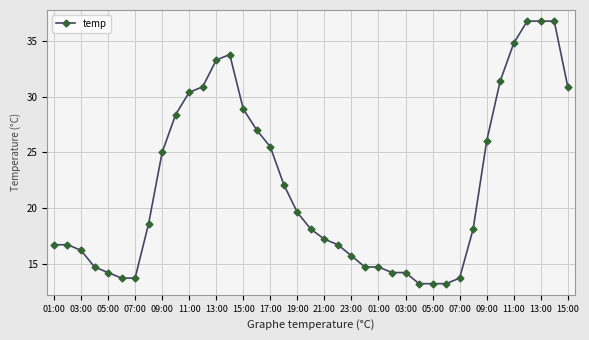

What is the greatest value displayed?

36.8